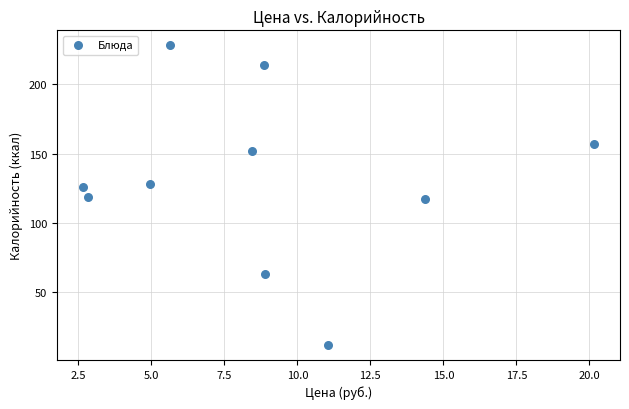

What is the range of Y values (max minus min)?

216